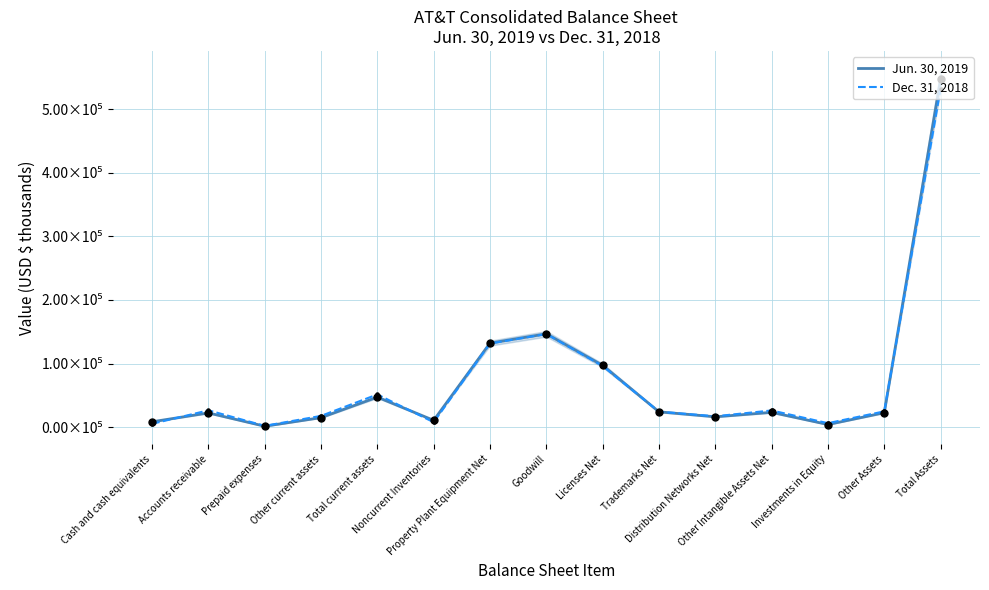

What is the total value across all series at Other Intangible Assets Net?

49553